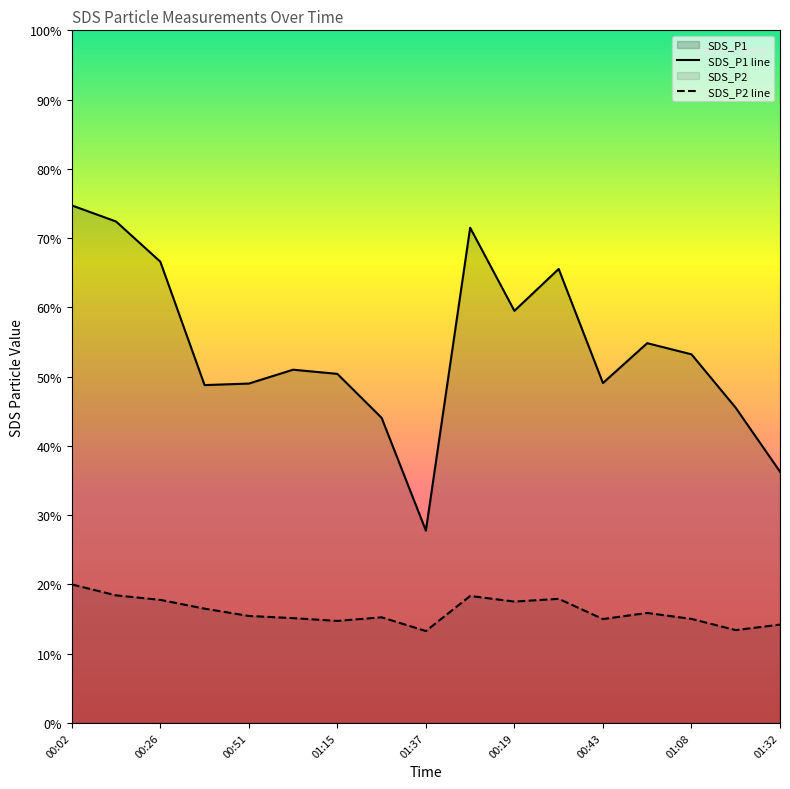

Where does the SDS_P1 line series first go above 51?

00:02